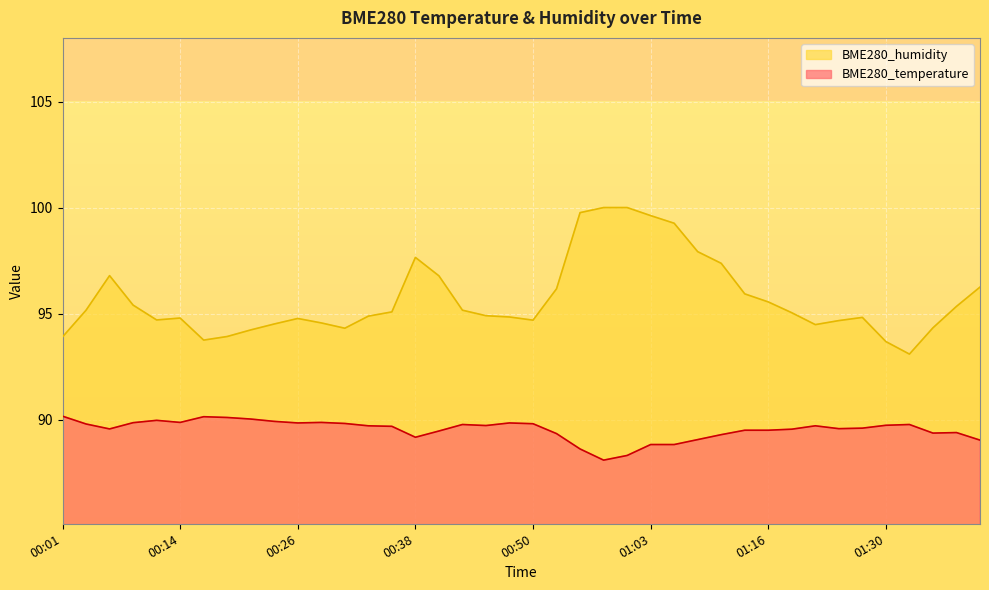

What is the label of the 39th point from the right?

00:04